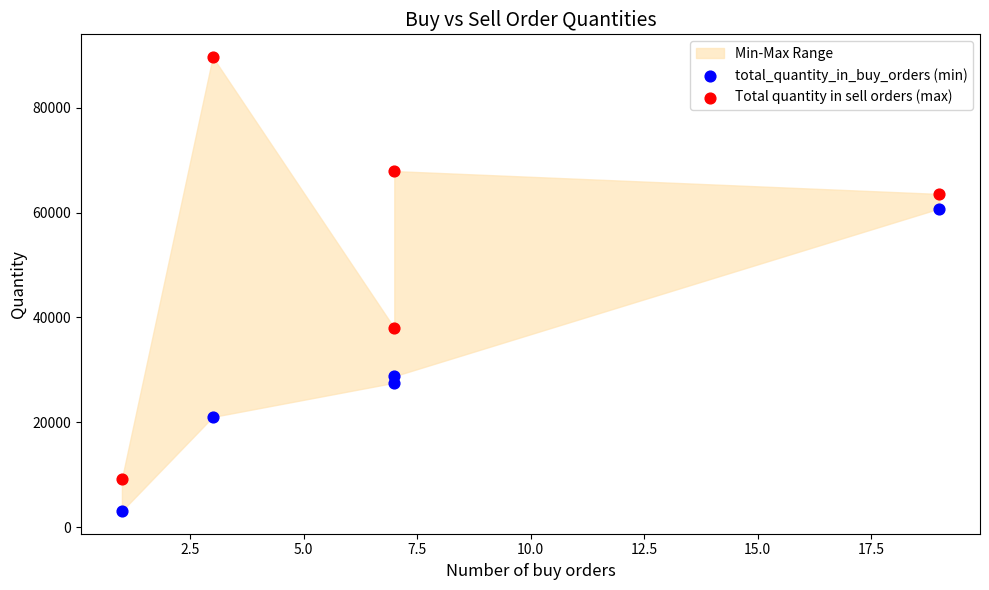

Which series contains the highest Y value?

Total quantity in sell orders (max)